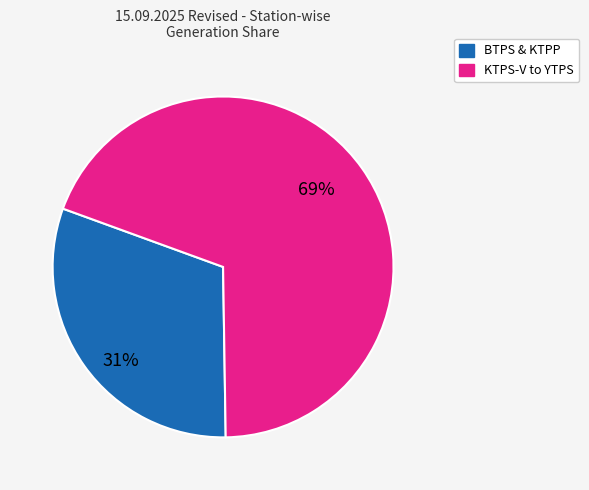

Is it true that KTPS-V to YTPS is 59% of the pie?

False